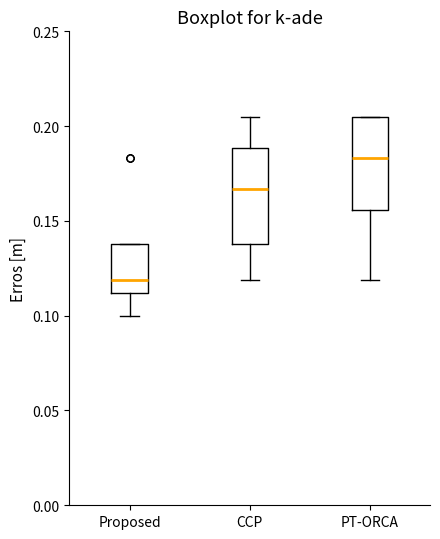

Reading left to right, read every box against the y-axis: the position of its median line, the range the box covers, and the ends of its whiskers. The values are not printed on the chart, so give them approximately, as read against the axis.

Proposed: median 0.120, box 0.110 to 0.140, whiskers 0.100 to 0.140
CCP: median 0.165, box 0.140 to 0.190, whiskers 0.120 to 0.205
PT-ORCA: median 0.185, box 0.155 to 0.205, whiskers 0.120 to 0.205